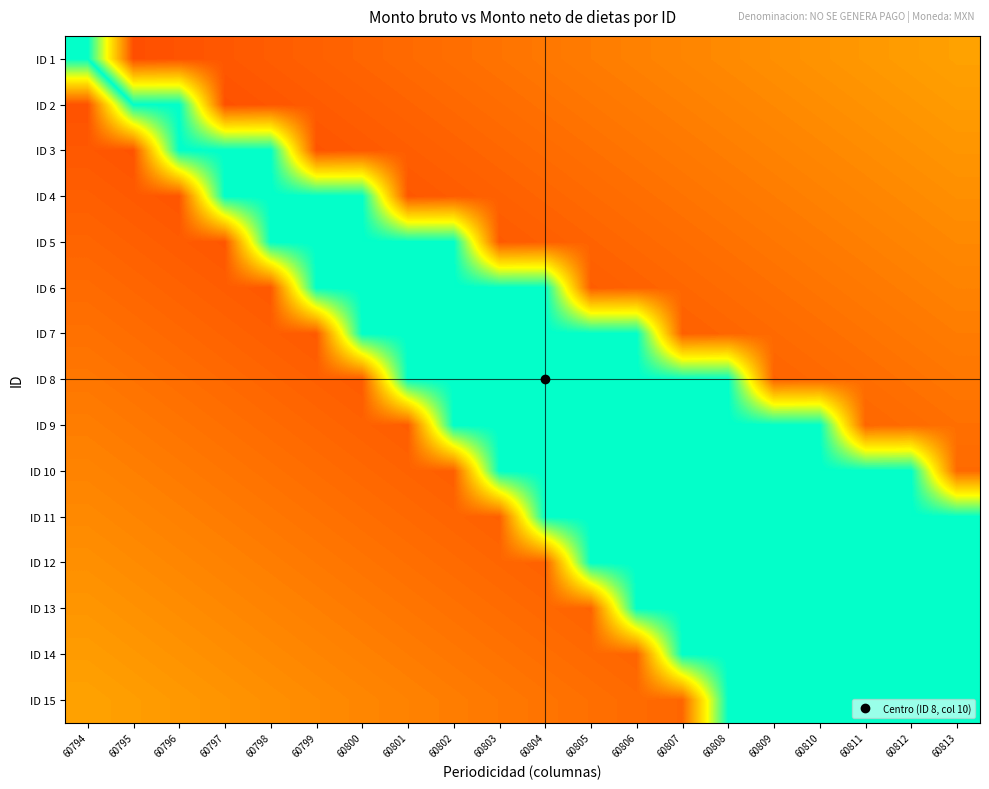

Which label corresponds to the smallest value in the chart?

60795